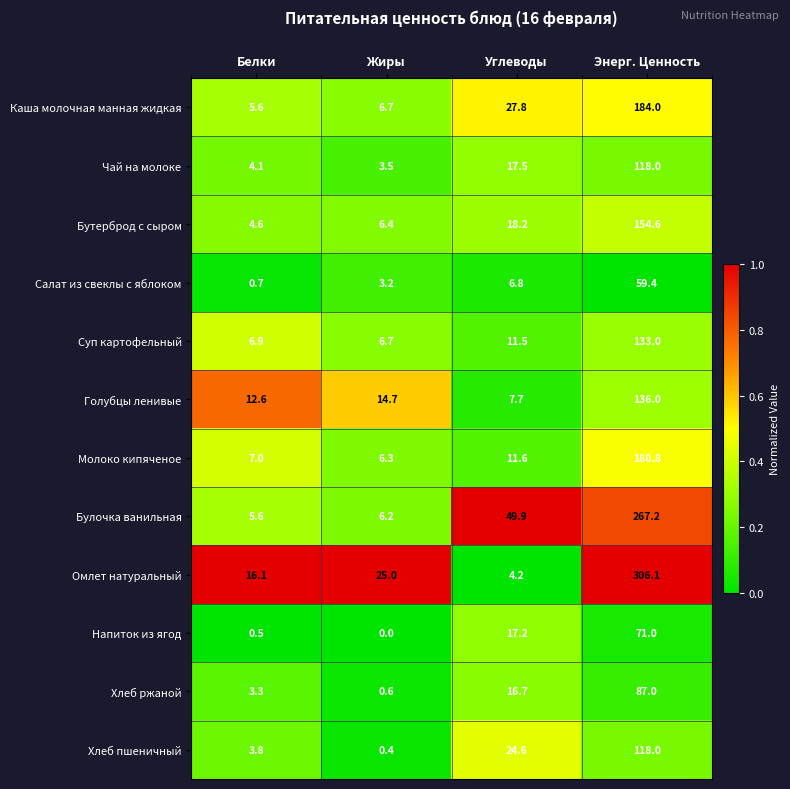

What is the difference between the highest and lowest values at Углеводы?

45.7